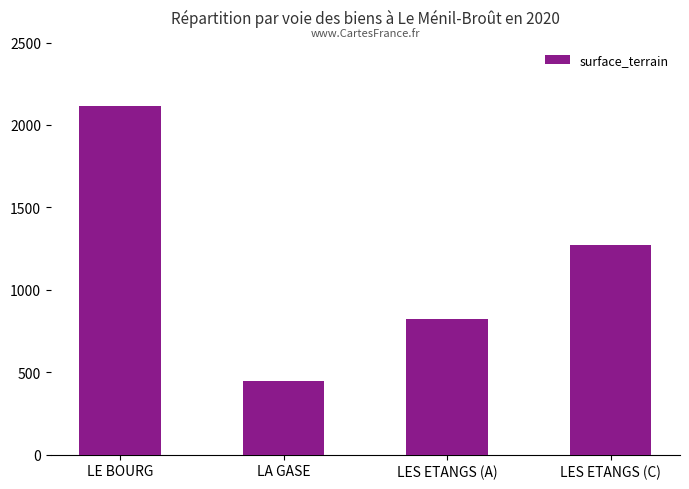

What is the label of the 4th bar from the right?

LE BOURG